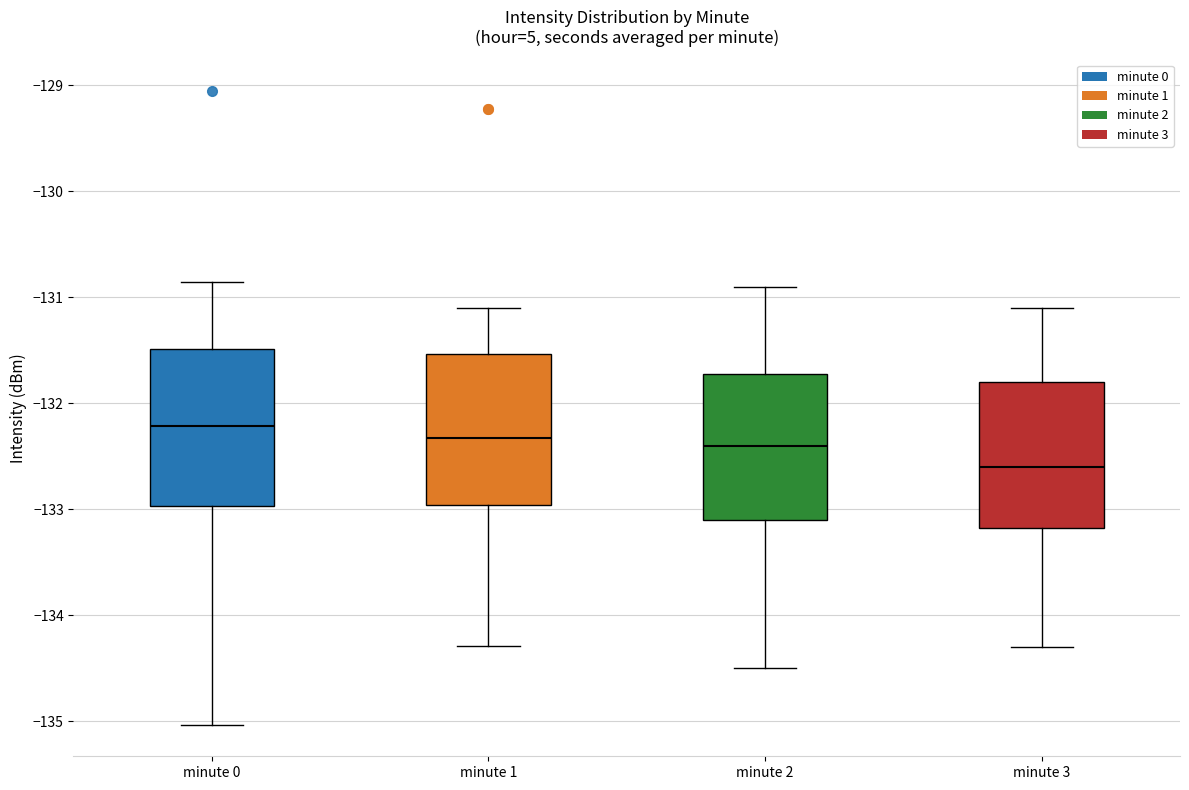

Reading left to right, read every box against the y-axis: the position of its median line, the range the box covers, and the ends of its whiskers. The values are not printed on the chart, so give them approximately, as read against the axis.

minute 0: median -132.2, box -133.0 to -131.5, whiskers -135.0 to -130.9
minute 1: median -132.3, box -133.0 to -131.5, whiskers -134.3 to -131.1
minute 2: median -132.4, box -133.1 to -131.7, whiskers -134.5 to -130.9
minute 3: median -132.6, box -133.2 to -131.8, whiskers -134.3 to -131.1